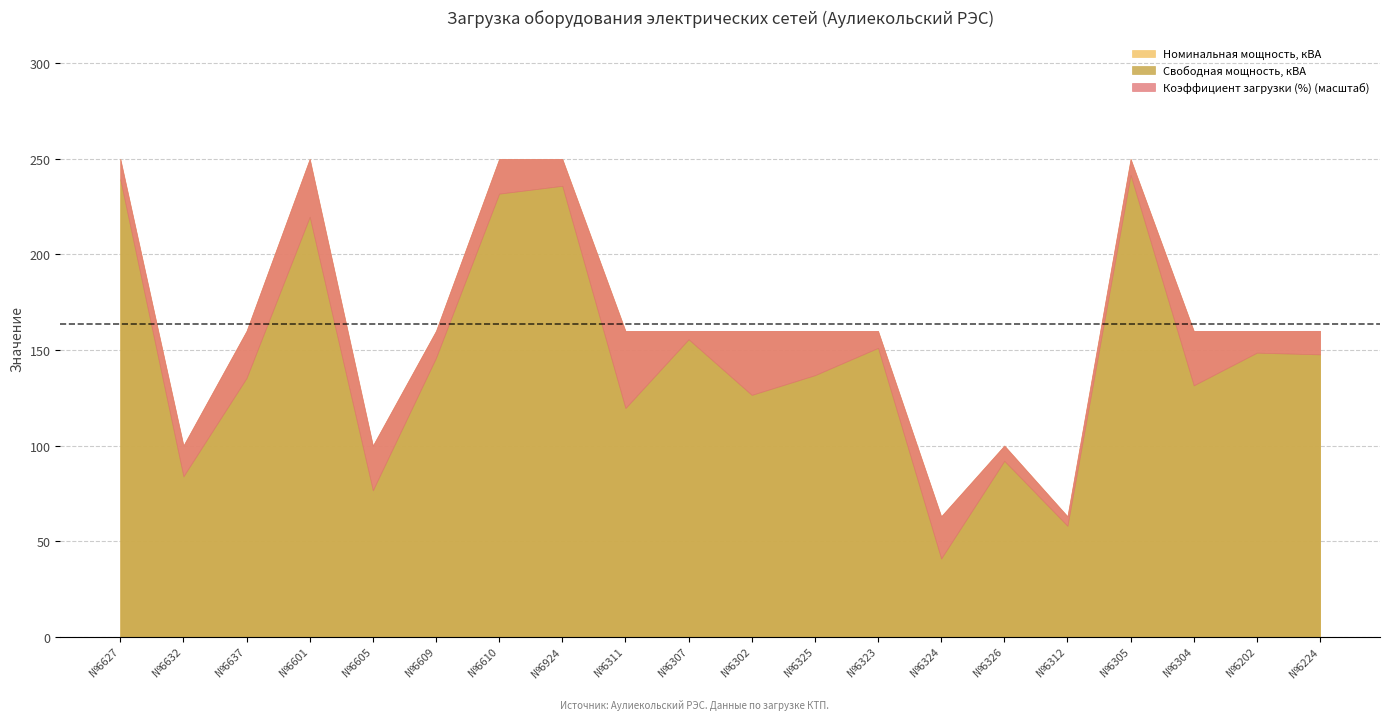

How many data points in Номинальная мощность, кВА are less than 160?

5